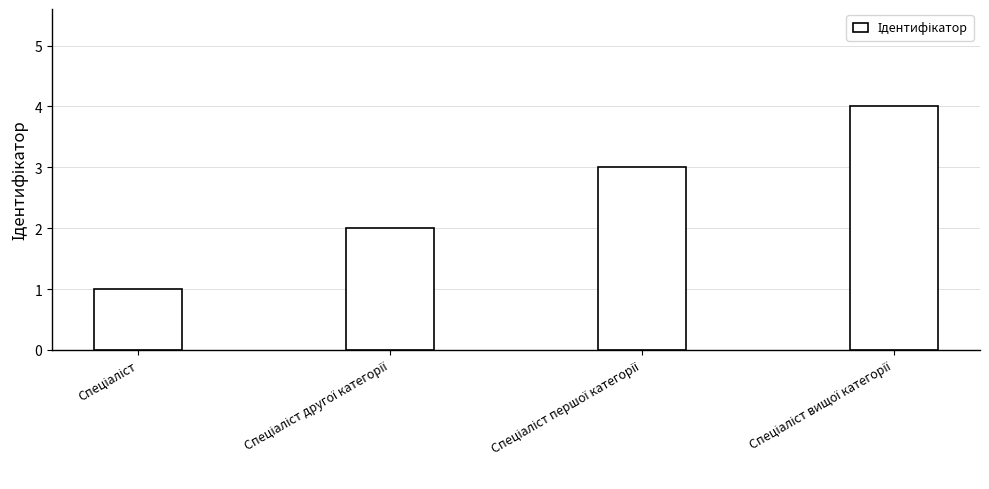

How many values are between 2 and 4?

3